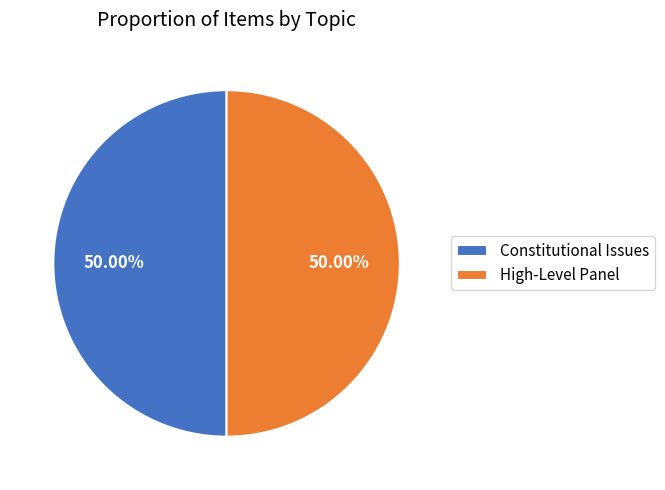

What is the ratio of the value at Constitutional Issues to the value at High-Level Panel?

1.0